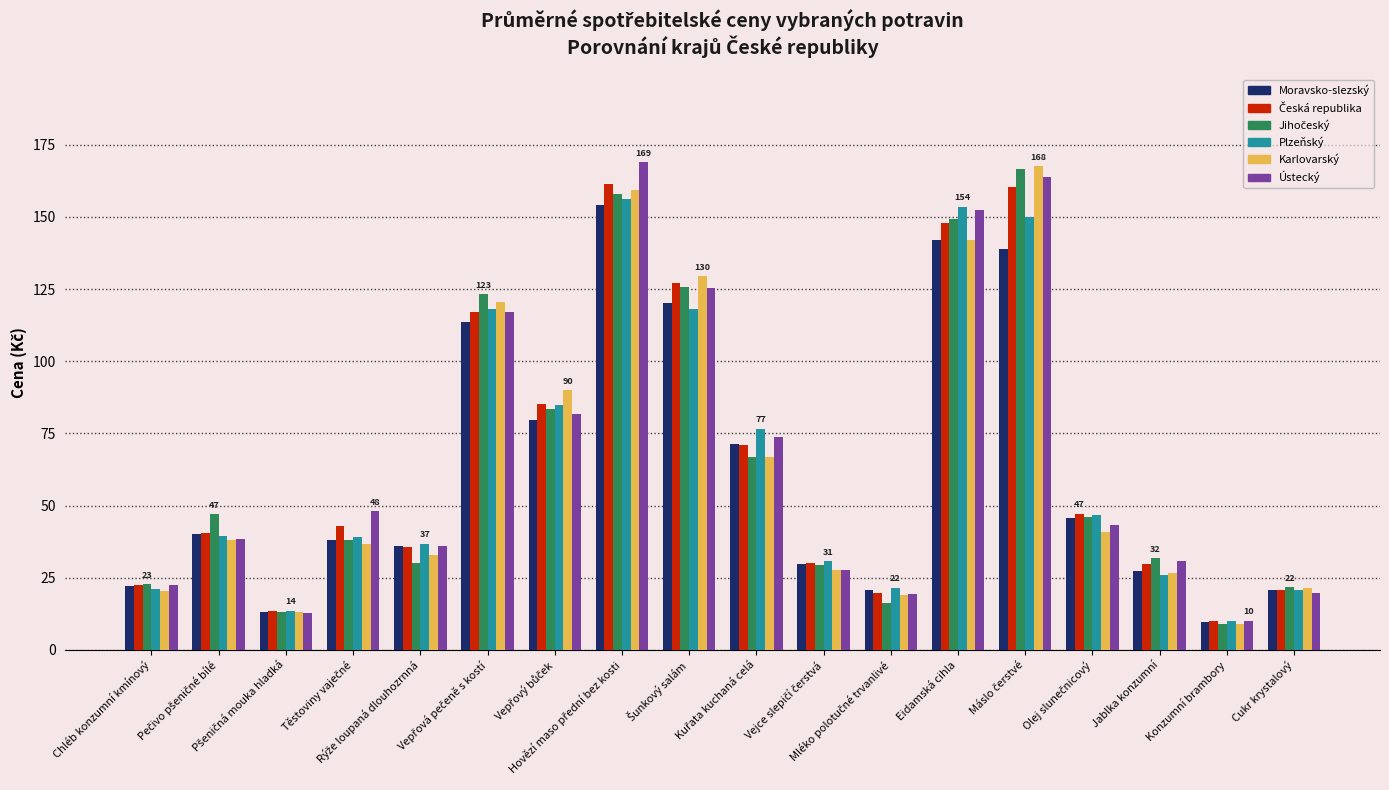

What is the difference between the second highest and second lowest values in the Karlovarský series?

146.4